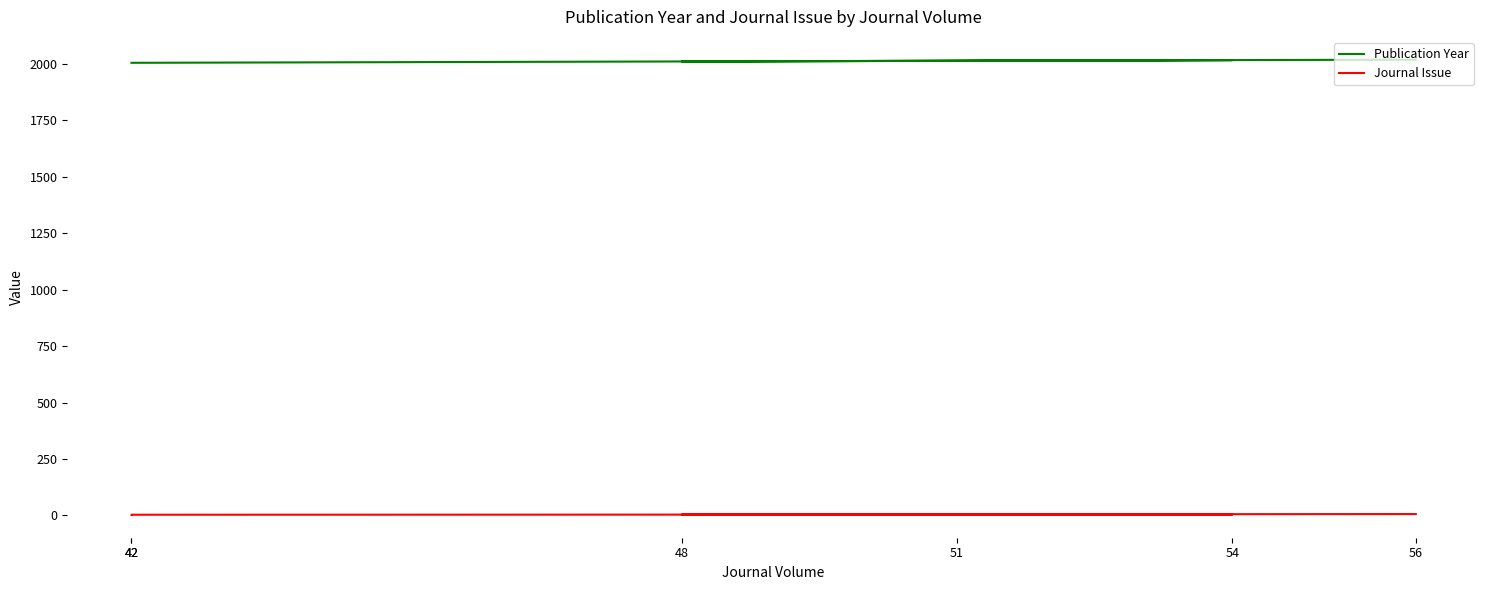

What is the maximum value shown in the chart?

2019